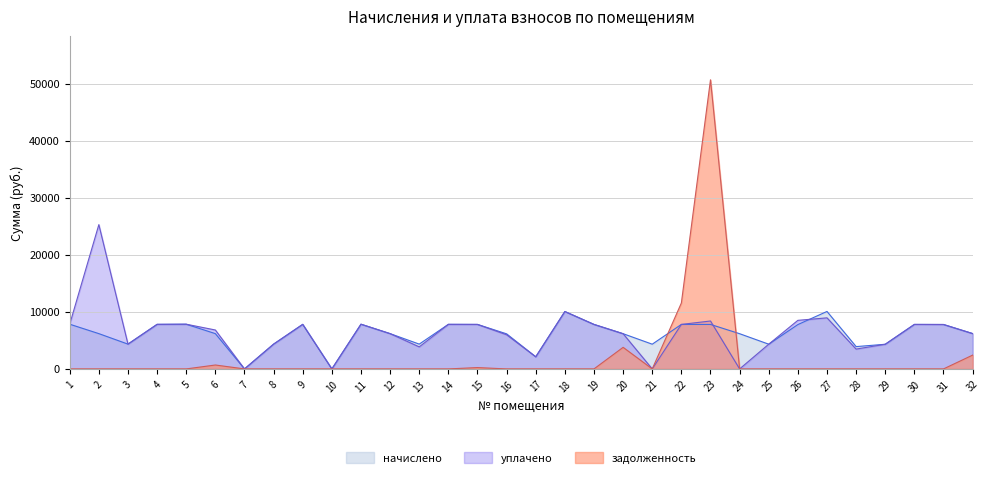

Rank the categories by начислено value from lowest to highest.

7, 10, 17, 28, 29, 21, 25, 3, 8, 13, 16, 20, 24, 2, 6, 12, 32, 26, 31, 15, 19, 22, 23, 30, 4, 9, 14, 5, 11, 1, 18, 27